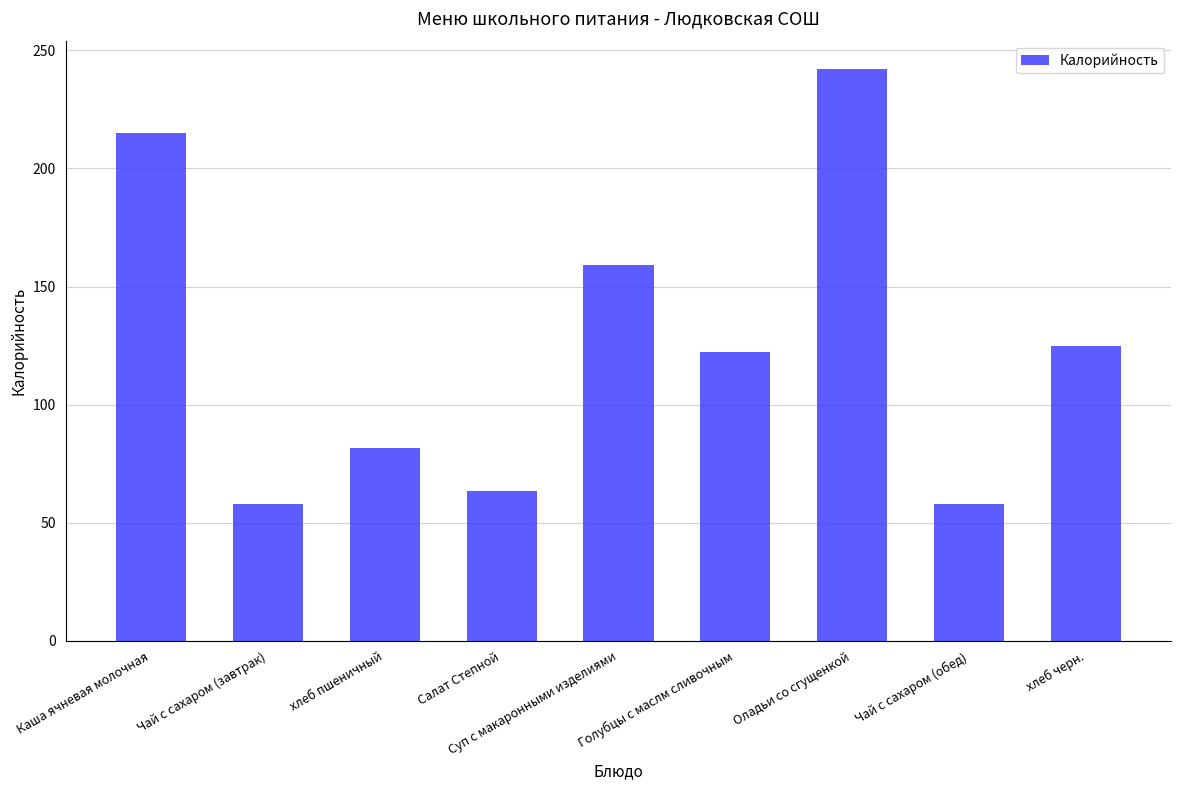

Reading right to left, extract all data points from this chart.

125.0	58.0	242.0	122.1	159.0	63.6	81.6	58.0	215.0